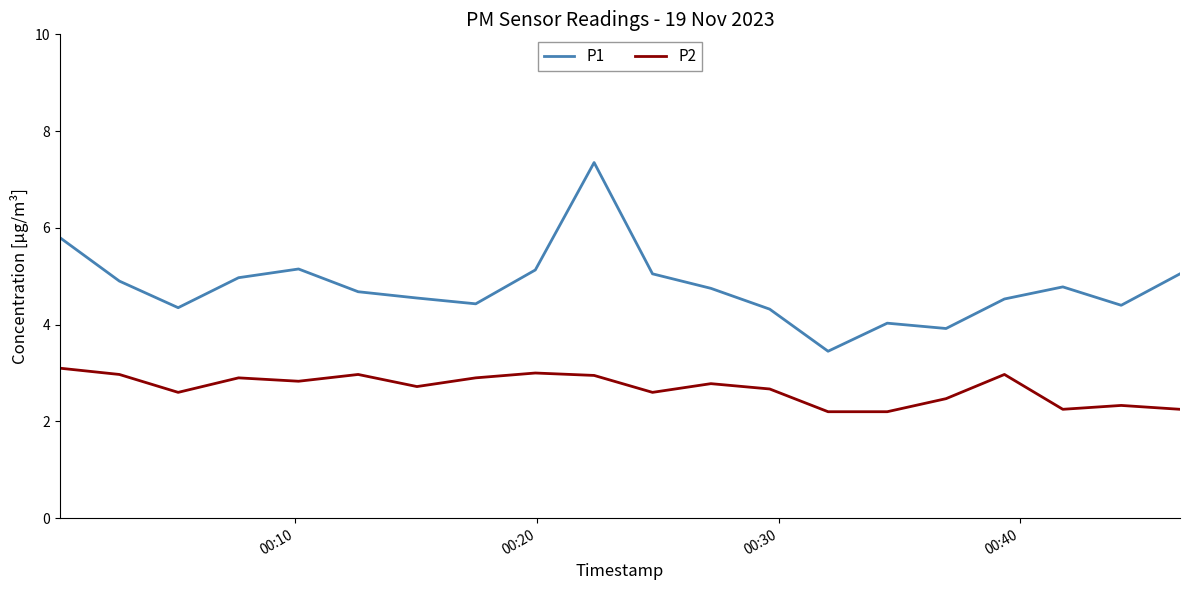

True or false: P1 and P2 cross at least once.

False